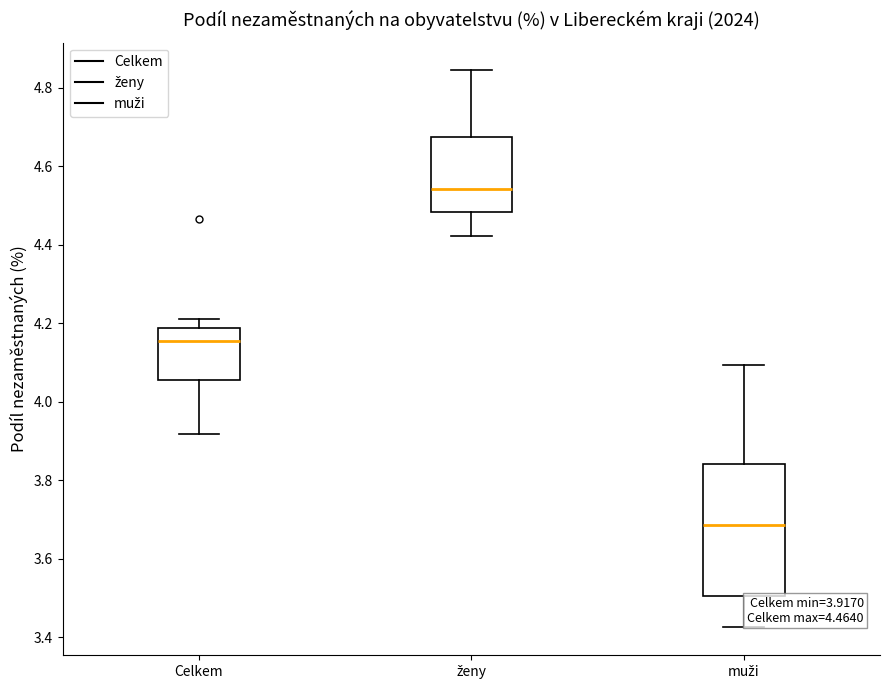

Which box's median line is the lowest?

muži